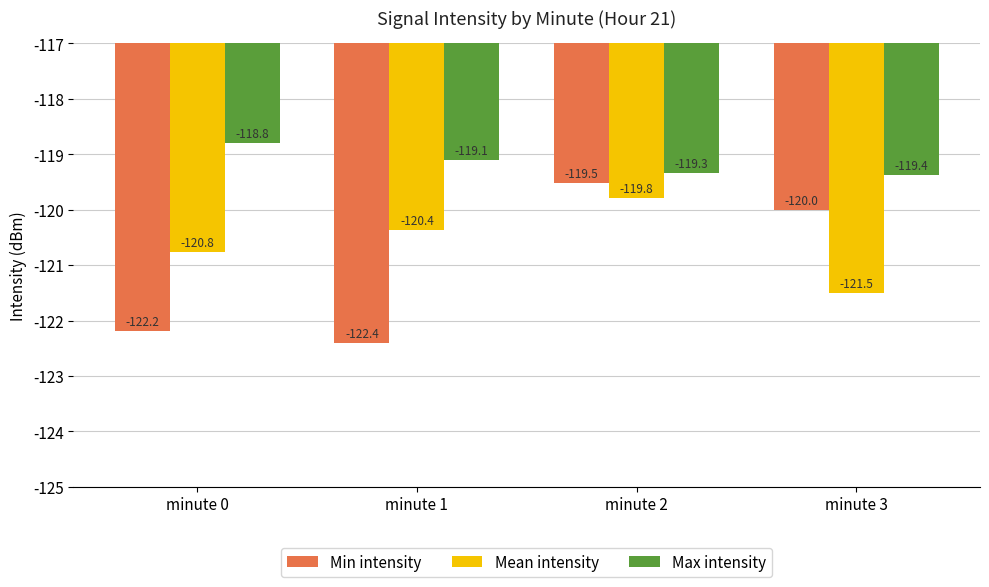

Reading left to right, extract all data points from this chart.

Min intensity: minute 0=-122.2	minute 1=-122.4	minute 2=-119.5	minute 3=-120.0
Mean intensity: minute 0=-120.8	minute 1=-120.4	minute 2=-119.8	minute 3=-121.5
Max intensity: minute 0=-118.8	minute 1=-119.1	minute 2=-119.3	minute 3=-119.4